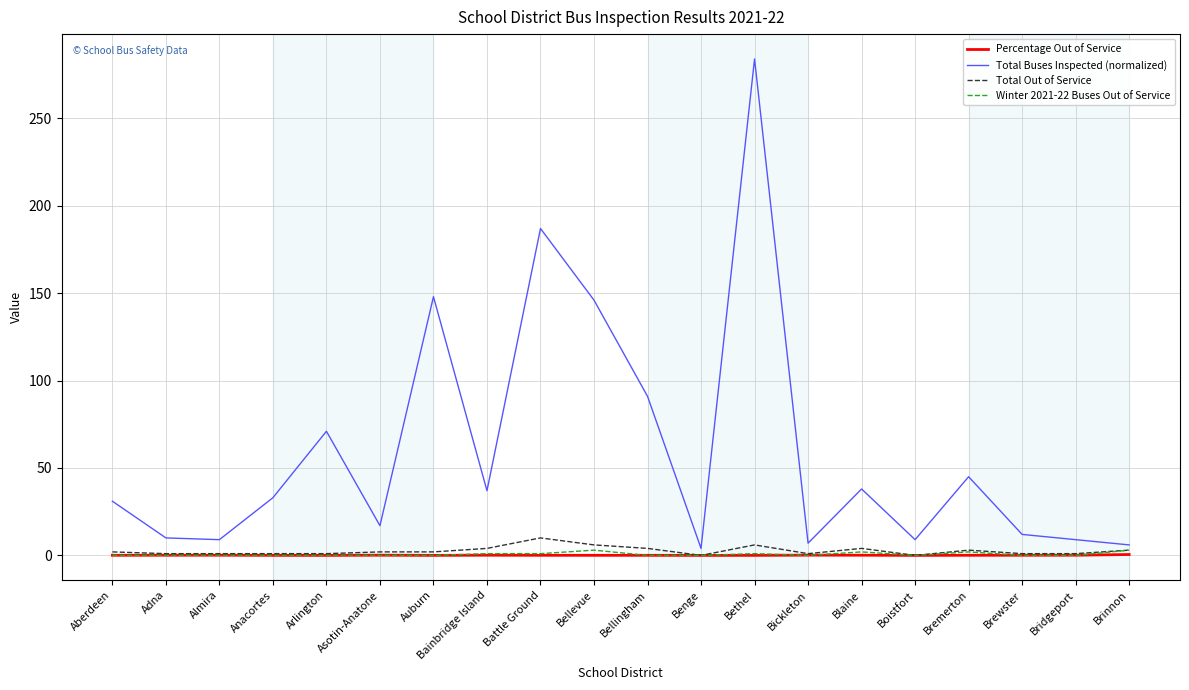

Which series has the widest spread of values?

Total Buses Inspected (normalized)